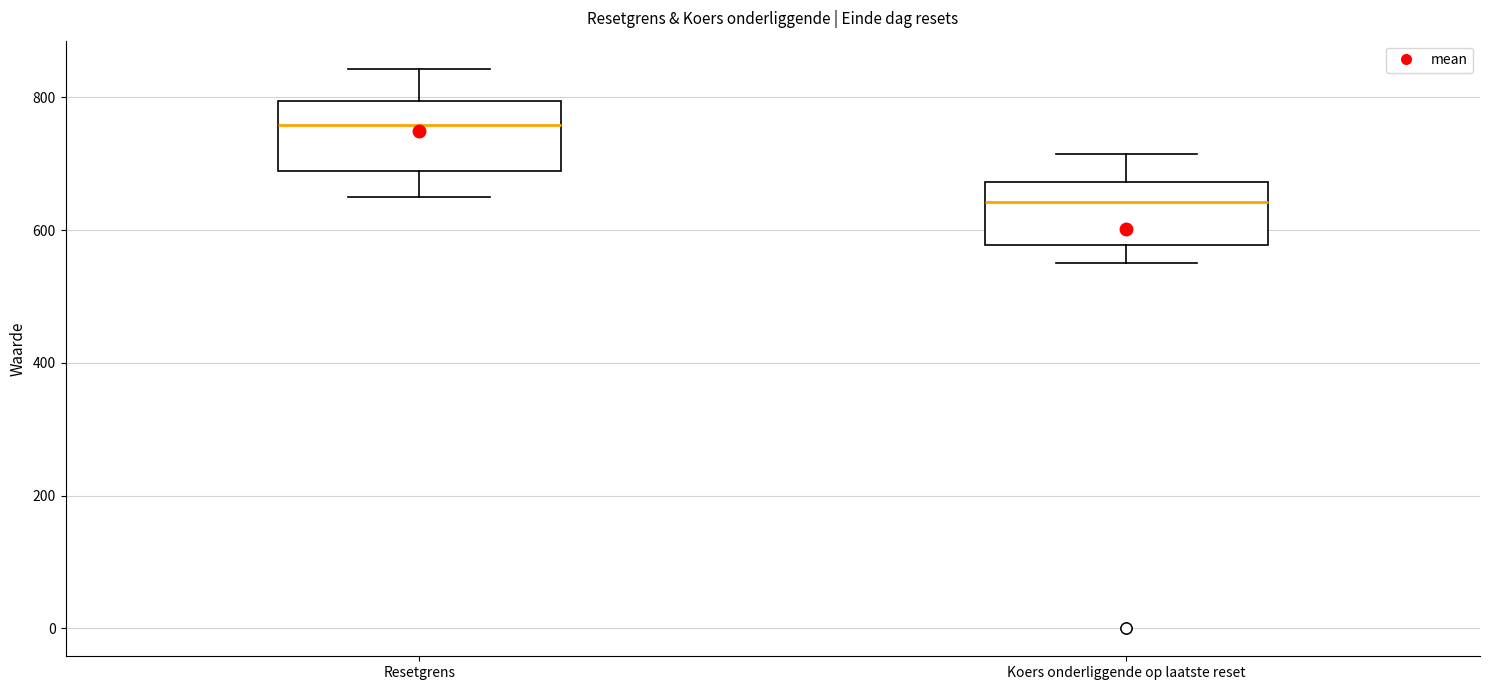

Where is the upper edge of the box for Resetgrens on the y-axis? The values are not printed on the chart, so give them approximately, as read against the axis.

800